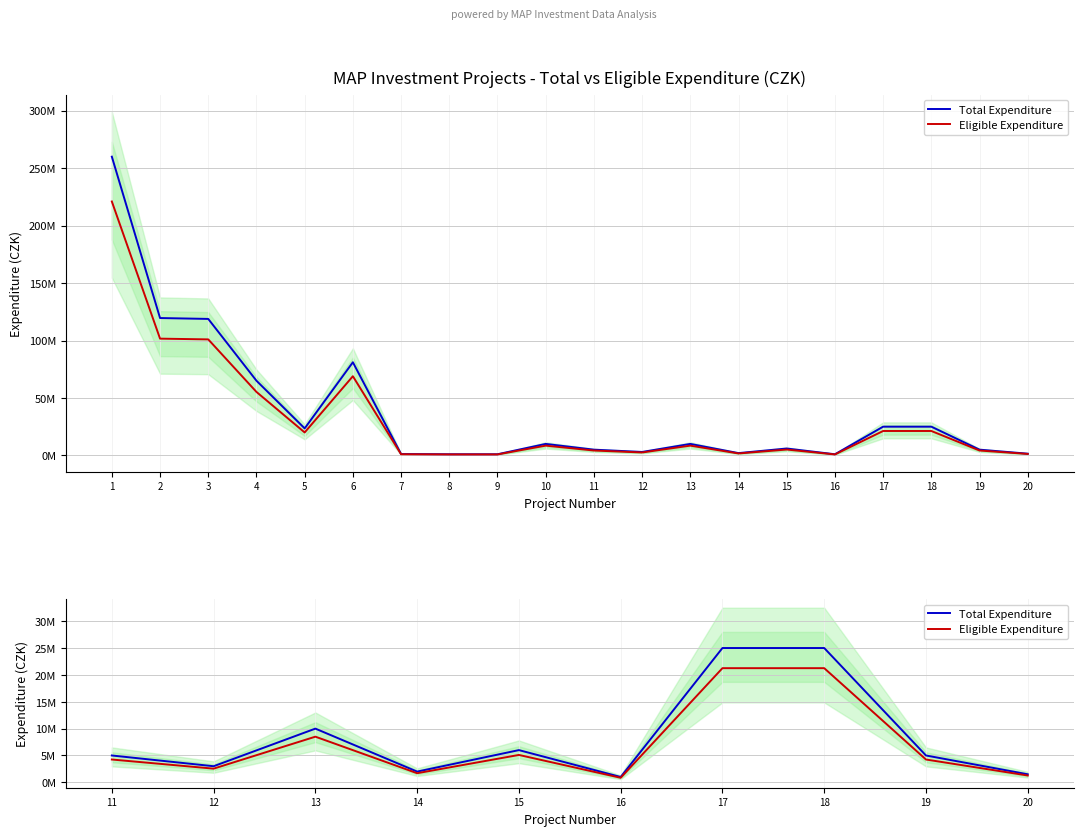

Rank the series at 14 from lowest to highest value.

Eligible Expenditure, Total Expenditure